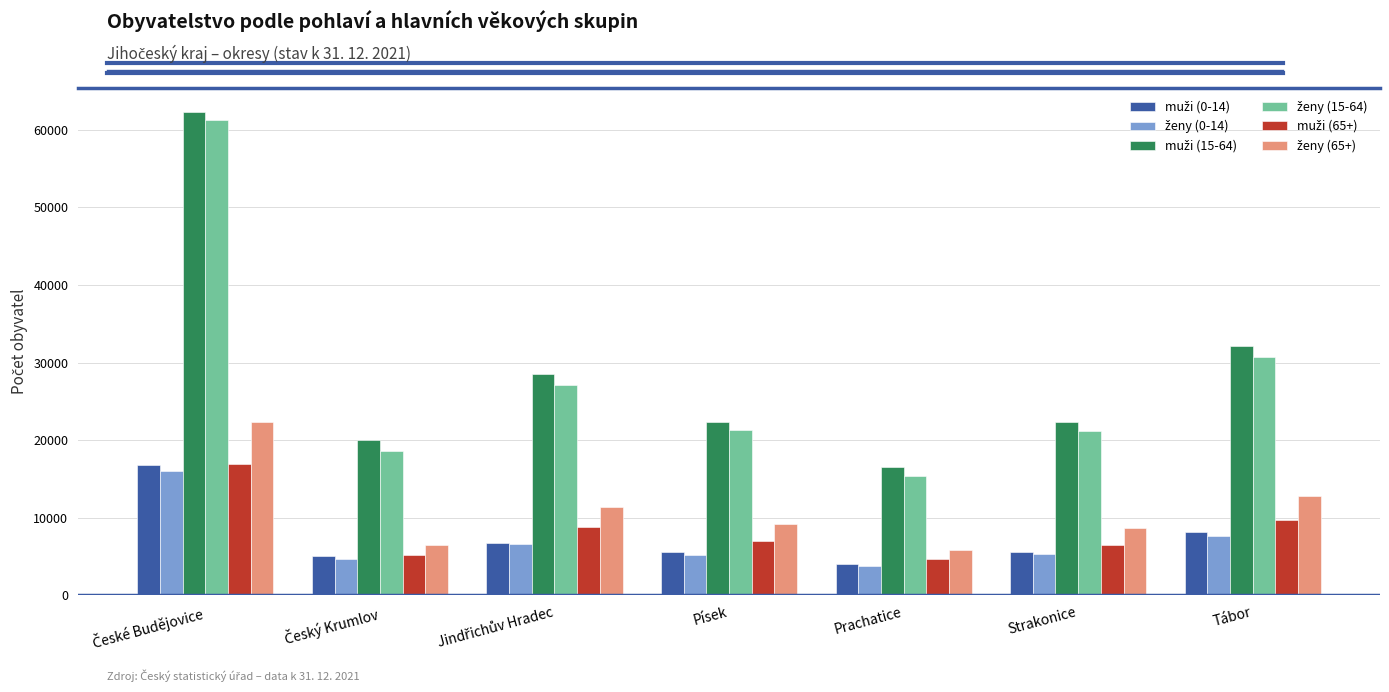

How many data points does each series have?

7